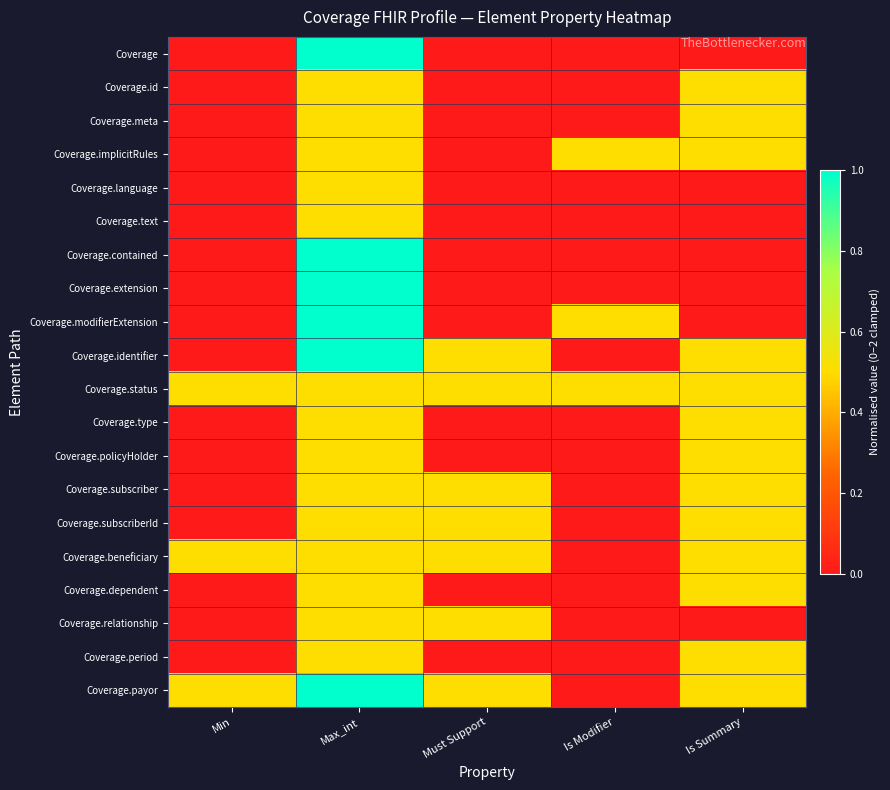

Which category has the lowest value across all series?

Min